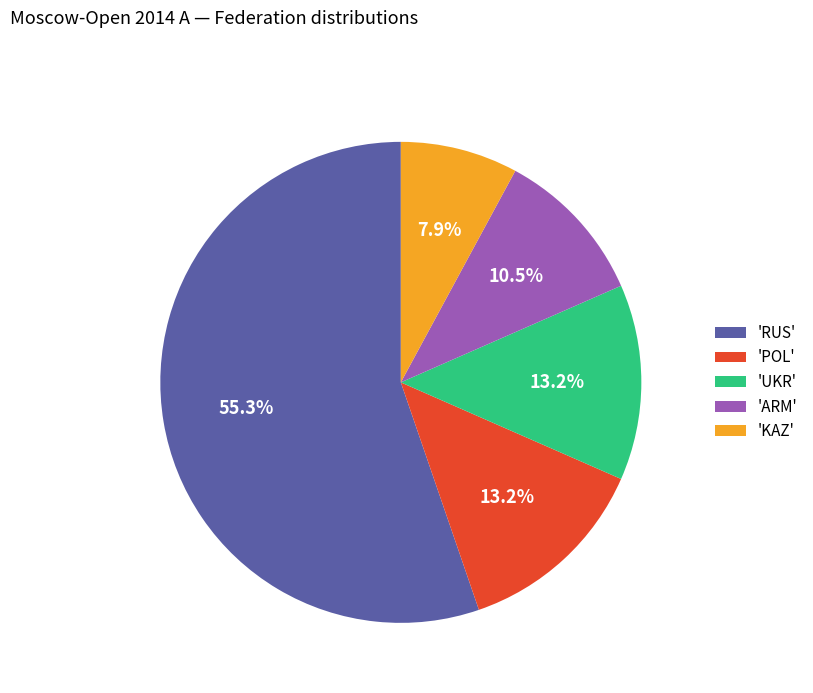

Which slice is the largest?

'RUS'